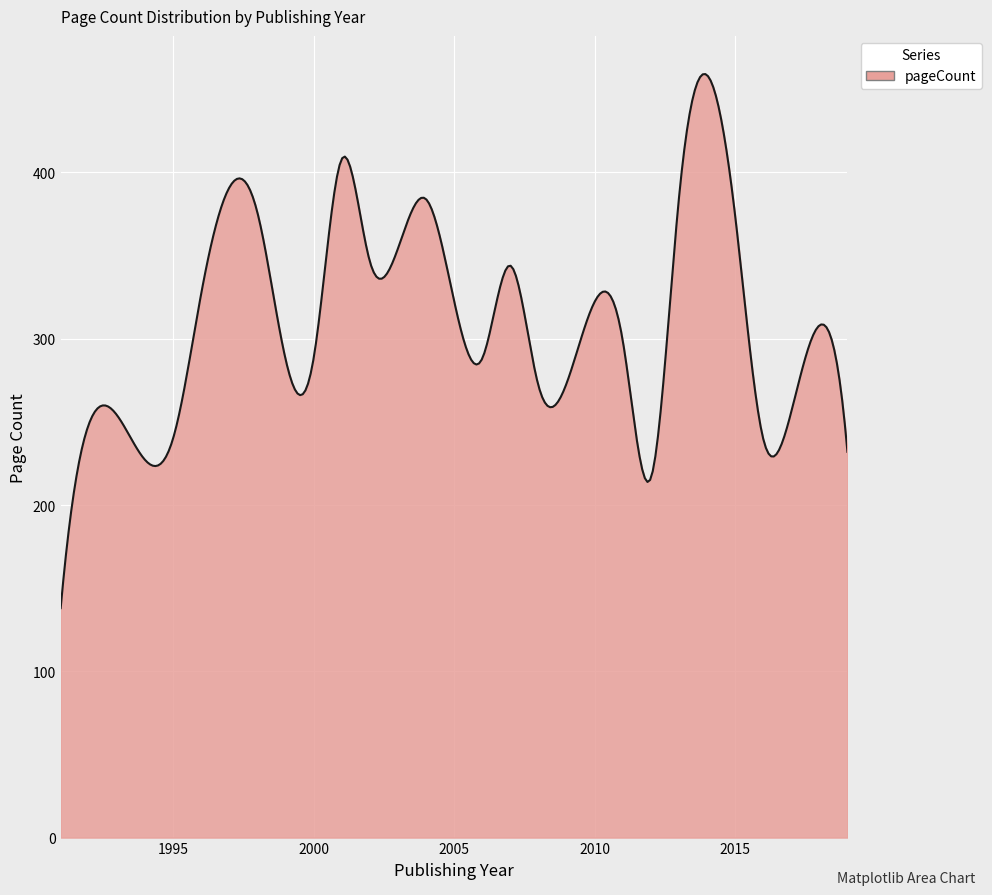

What is the greatest value displayed?

459.2